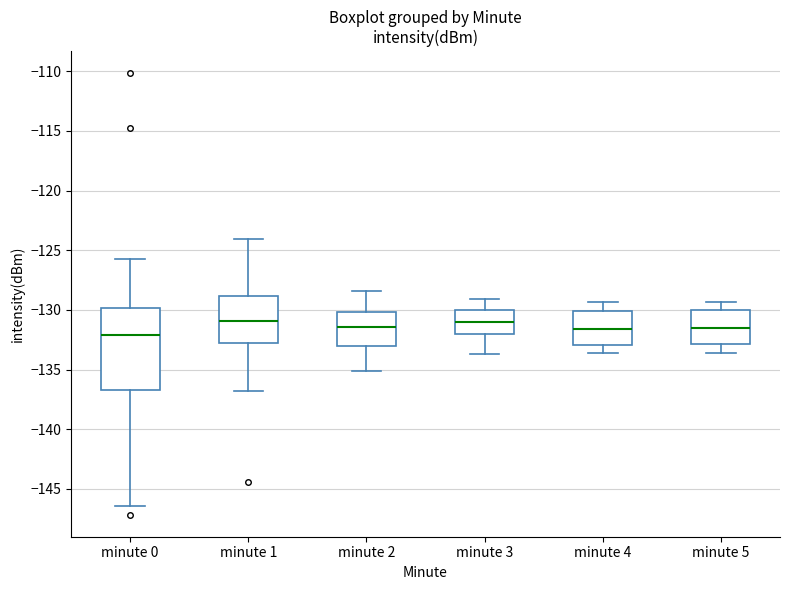

Reading left to right, read every box against the y-axis: the position of its median line, the range the box covers, and the ends of its whiskers. The values are not printed on the chart, so give them approximately, as read against the axis.

minute 0: median -132.0, box -136.5 to -130.0, whiskers -146.5 to -125.5
minute 1: median -131.0, box -132.5 to -129.0, whiskers -137.0 to -124.0
minute 2: median -131.5, box -133.0 to -130.0, whiskers -135.0 to -128.5
minute 3: median -131.0, box -132.0 to -130.0, whiskers -133.5 to -129.0
minute 4: median -131.5, box -133.0 to -130.0, whiskers -133.5 to -129.5
minute 5: median -131.5, box -133.0 to -130.0, whiskers -133.5 to -129.5